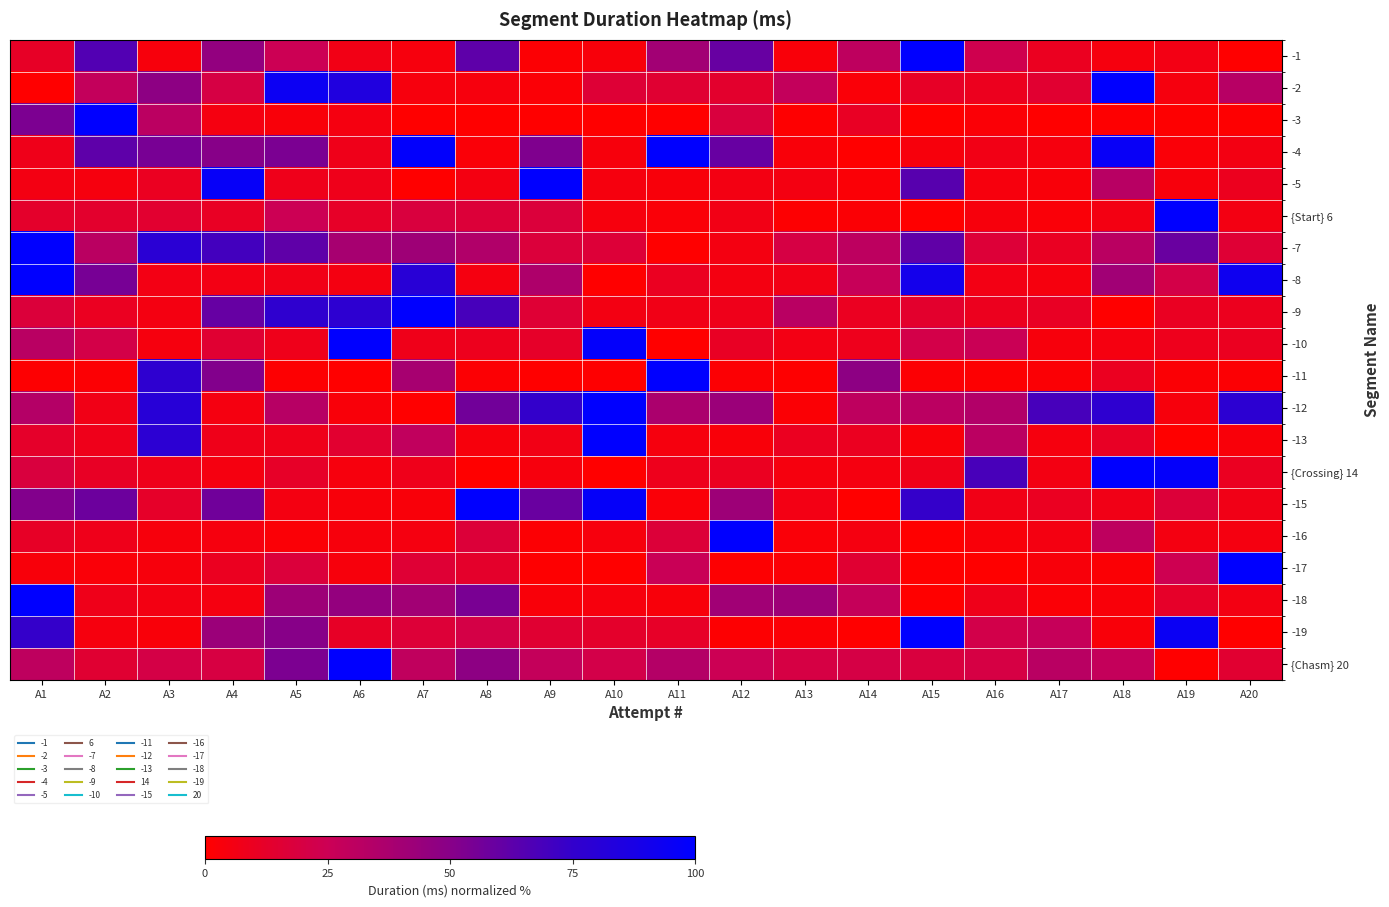

Reading left to right, transcribe all the data shown in this chart.

-1: A1=11.6	A2=65.9	A3=3.5	A4=45.9	A5=24.8	A6=6.3	A7=4.3	A8=62.2	A9=1.2	A10=3.4	A11=40.5	A12=59.6	A13=3.0	A14=30.1	A15=100.0	A16=23.1	A17=9.7	A18=4.7	A19=6.2	A20=0.0
-2: A1=0.0	A2=28.5	A3=48.0	A4=20.1	A5=93.9	A6=84.0	A7=4.1	A8=4.0	A9=2.0	A10=16.3	A11=15.0	A12=13.4	A13=28.3	A14=2.5	A15=11.6	A16=9.2	A17=14.7	A18=100.0	A19=4.3	A20=32.6
-3: A1=53.4	A2=100.0	A3=31.1	A4=4.7	A5=3.1	A6=4.7	A7=0.0	A8=0.4	A9=0.1	A10=0.1	A11=0.1	A12=18.4	A13=0.5	A14=10.6	A15=0.3	A16=2.3	A17=0.2	A18=0.5	A19=0.7	A20=0.5
-4: A1=7.7	A2=62.4	A3=54.6	A4=50.1	A5=53.6	A6=7.6	A7=98.7	A8=2.7	A9=52.5	A10=3.7	A11=100.0	A12=59.6	A13=3.0	A14=0.0	A15=3.8	A16=6.3	A17=4.4	A18=95.9	A19=2.6	A20=5.7
-5: A1=5.6	A2=4.6	A3=10.1	A4=96.8	A5=7.9	A6=8.0	A7=0.0	A8=5.4	A9=100.0	A10=4.6	A11=3.2	A12=5.7	A13=5.3	A14=2.0	A15=64.2	A16=4.0	A17=2.8	A18=32.4	A19=3.7	A20=9.0
{Start} 6: A1=13.0	A2=13.6	A3=14.2	A4=10.6	A5=24.7	A6=12.0	A7=18.4	A8=17.0	A9=17.8	A10=4.1	A11=2.5	A12=6.3	A13=1.0	A14=1.6	A15=0.0	A16=3.7	A17=2.6	A18=5.7	A19=100.0	A20=5.8
-7: A1=100.0	A2=31.4	A3=79.1	A4=70.0	A5=61.8	A6=38.4	A7=41.6	A8=35.0	A9=17.9	A10=16.5	A11=0.0	A12=5.2	A13=20.1	A14=30.3	A15=61.6	A16=16.6	A17=10.4	A18=31.3	A19=59.0	A20=15.9
-8: A1=100.0	A2=55.0	A3=6.2	A4=5.9	A5=6.8	A6=5.4	A7=79.8	A8=5.0	A9=35.7	A10=0.0	A11=10.0	A12=5.5	A13=6.6	A14=26.9	A15=90.1	A16=5.9	A17=4.6	A18=40.7	A19=21.5	A20=92.8
-9: A1=17.6	A2=10.1	A3=5.4	A4=60.0	A5=76.8	A6=77.7	A7=100.0	A8=68.8	A9=15.9	A10=5.6	A11=6.8	A12=8.0	A13=31.9	A14=9.8	A15=13.5	A16=9.3	A17=10.5	A18=0.0	A19=10.4	A20=9.3
-10: A1=32.0	A2=21.4	A3=4.5	A4=14.9	A5=8.1	A6=100.0	A7=7.5	A8=8.9	A9=12.4	A10=98.2	A11=0.0	A12=10.6	A13=6.2	A14=8.3	A15=21.8	A16=25.5	A17=3.9	A18=4.7	A19=8.4	A20=9.7
-11: A1=0.9	A2=1.4	A3=77.2	A4=51.6	A5=1.1	A6=0.2	A7=38.5	A8=1.4	A9=0.0	A10=0.5	A11=100.0	A12=1.3	A13=0.6	A14=47.7	A15=1.4	A16=1.0	A17=1.8	A18=9.7	A19=1.8	A20=1.5
-12: A1=33.7	A2=6.9	A3=80.6	A4=4.9	A5=32.6	A6=2.8	A7=0.0	A8=56.3	A9=74.9	A10=100.0	A11=36.8	A12=42.9	A13=1.9	A14=30.1	A15=31.1	A16=34.5	A17=69.0	A18=77.1	A19=3.9	A20=77.8
-13: A1=12.5	A2=7.9	A3=78.3	A4=7.6	A5=7.5	A6=14.4	A7=29.2	A8=3.5	A9=6.3	A10=100.0	A11=4.4	A12=2.9	A13=9.5	A14=9.5	A15=3.1	A16=31.1	A17=4.5	A18=11.3	A19=0.0	A20=3.1
{Crossing} 14: A1=18.4	A2=11.2	A3=8.1	A4=4.9	A5=12.1	A6=4.1	A7=8.1	A8=0.0	A9=4.0	A10=0.2	A11=8.4	A12=9.8	A13=4.4	A14=5.1	A15=7.6	A16=68.4	A17=5.8	A18=100.0	A19=97.6	A20=9.9
-15: A1=51.6	A2=58.2	A3=12.4	A4=56.8	A5=5.5	A6=3.4	A7=2.9	A8=100.0	A9=58.9	A10=97.2	A11=2.3	A12=42.1	A13=6.0	A14=0.0	A15=74.5	A16=6.8	A17=9.8	A18=7.0	A19=17.0	A20=6.7
-16: A1=11.6	A2=8.2	A3=3.6	A4=4.5	A5=2.0	A6=3.6	A7=5.0	A8=17.0	A9=1.2	A10=4.0	A11=17.2	A12=100.0	A13=2.5	A14=4.8	A15=0.0	A16=2.8	A17=5.2	A18=30.0	A19=5.2	A20=4.8
-17: A1=3.5	A2=2.6	A3=3.8	A4=9.4	A5=17.7	A6=3.5	A7=16.0	A8=13.0	A9=0.8	A10=0.3	A11=26.1	A12=1.0	A13=1.8	A14=14.9	A15=0.1	A16=0.0	A17=3.5	A18=1.9	A19=23.9	A20=100.0
-18: A1=100.0	A2=7.6	A3=5.6	A4=4.8	A5=42.1	A6=45.4	A7=40.6	A8=54.1	A9=3.1	A10=4.3	A11=3.3	A12=40.8	A13=41.9	A14=27.4	A15=0.0	A16=7.7	A17=2.0	A18=3.1	A19=12.4	A20=5.6
-19: A1=74.5	A2=4.6	A3=3.1	A4=42.7	A5=50.0	A6=11.4	A7=16.7	A8=21.1	A9=15.1	A10=13.0	A11=12.0	A12=0.8	A13=1.9	A14=0.0	A15=100.0	A16=22.0	A17=27.0	A18=2.8	A19=94.6	A20=0.4
{Chasm} 20: A1=29.9	A2=15.1	A3=21.0	A4=19.9	A5=53.4	A6=100.0	A7=29.4	A8=48.0	A9=27.9	A10=21.6	A11=33.8	A12=24.8	A13=20.0	A14=20.4	A15=18.7	A16=20.2	A17=31.7	A18=28.0	A19=0.0	A20=14.6